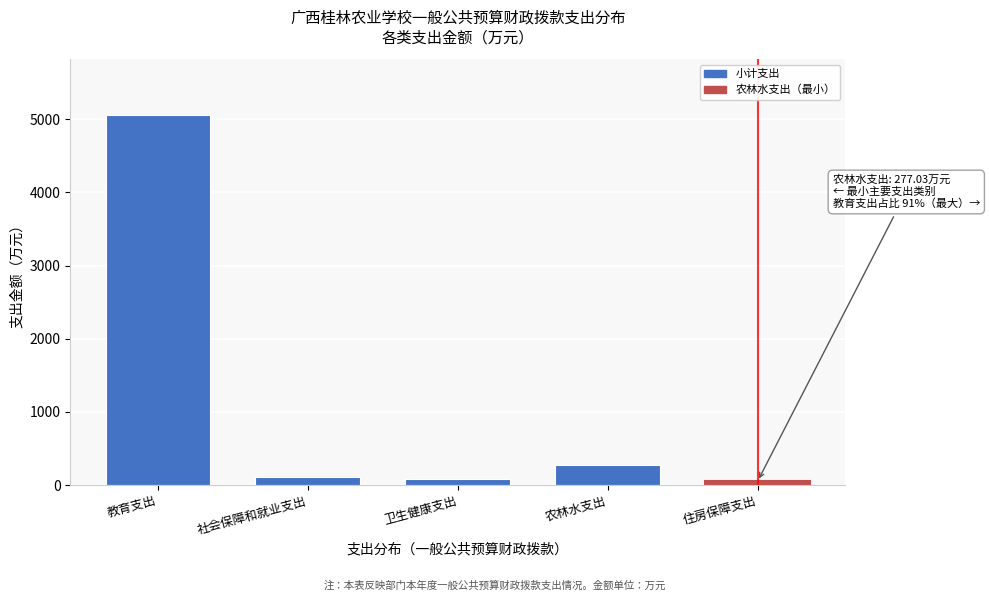

What is the label of the 1st bar from the left?

教育支出